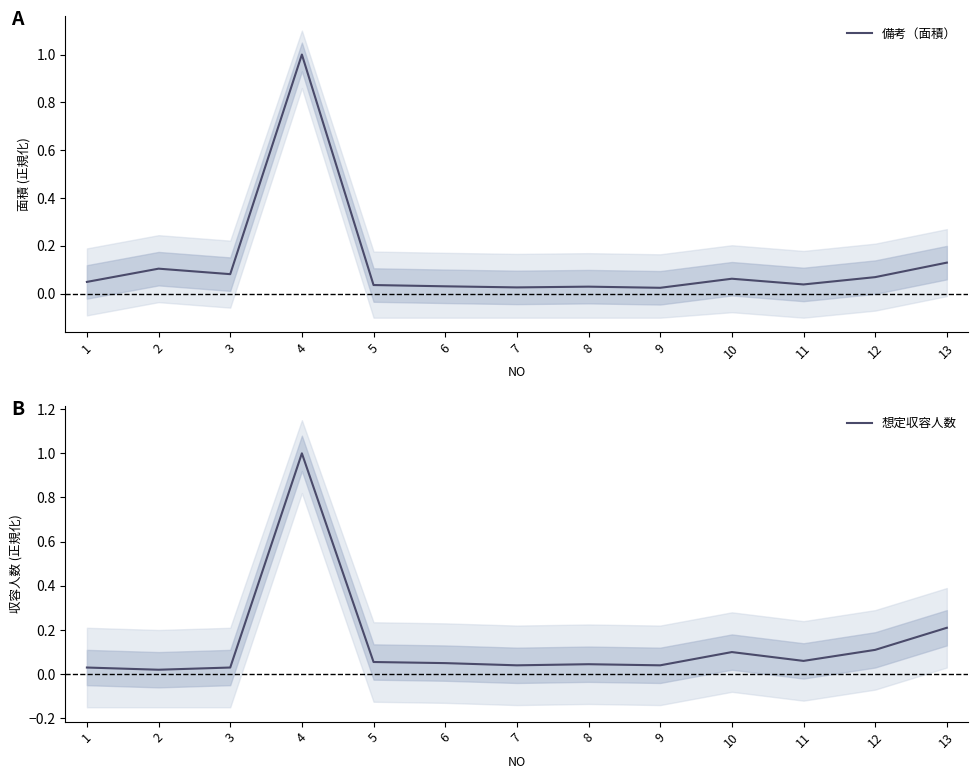

Is this an area chart (filled region under the line)?

No